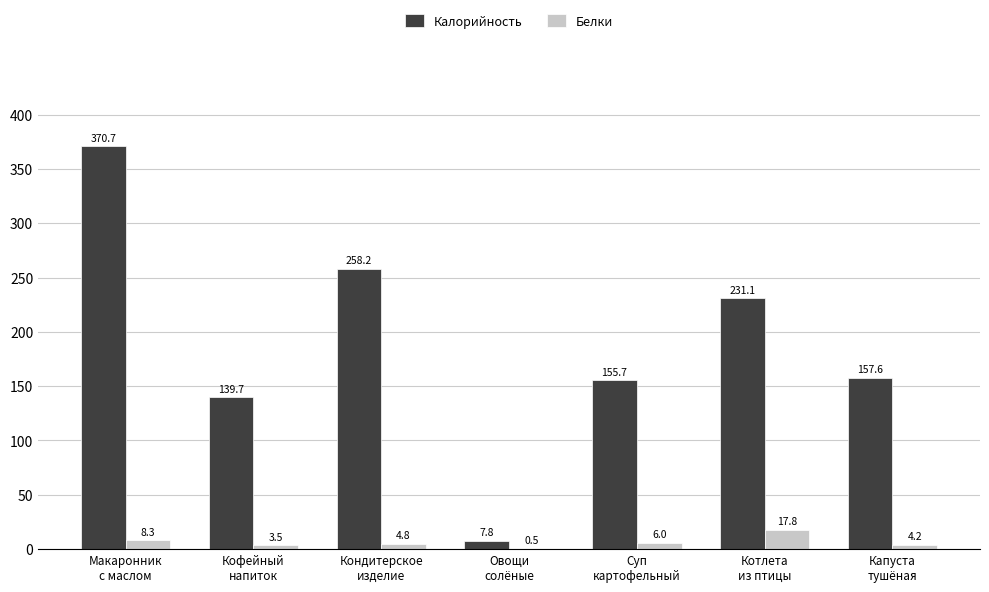

Is it true that Калорийность equals 434.7 at Кондитерское
изделие?

False